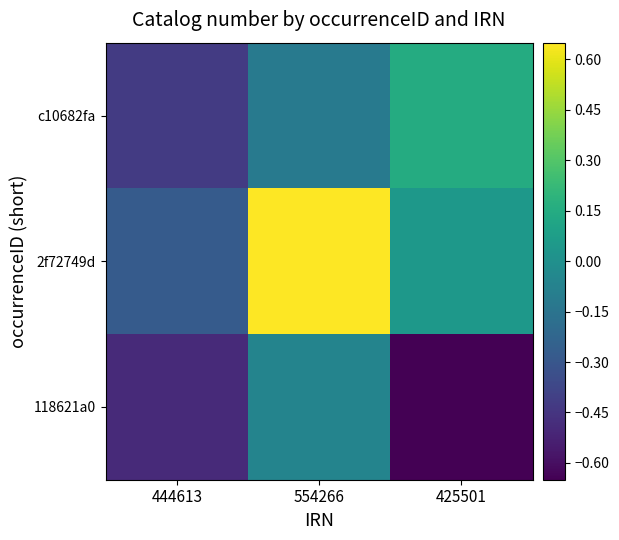

Which series has the largest total across all categories?

2f72749d